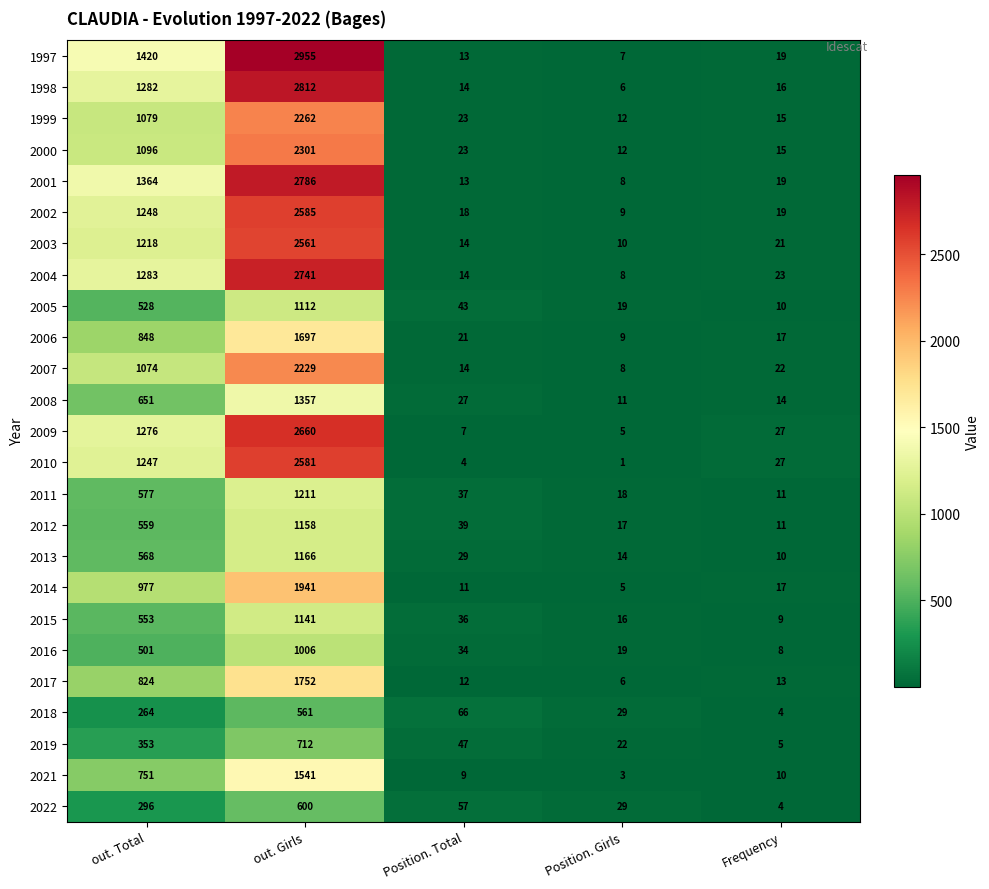

What is the smallest value displayed?

1